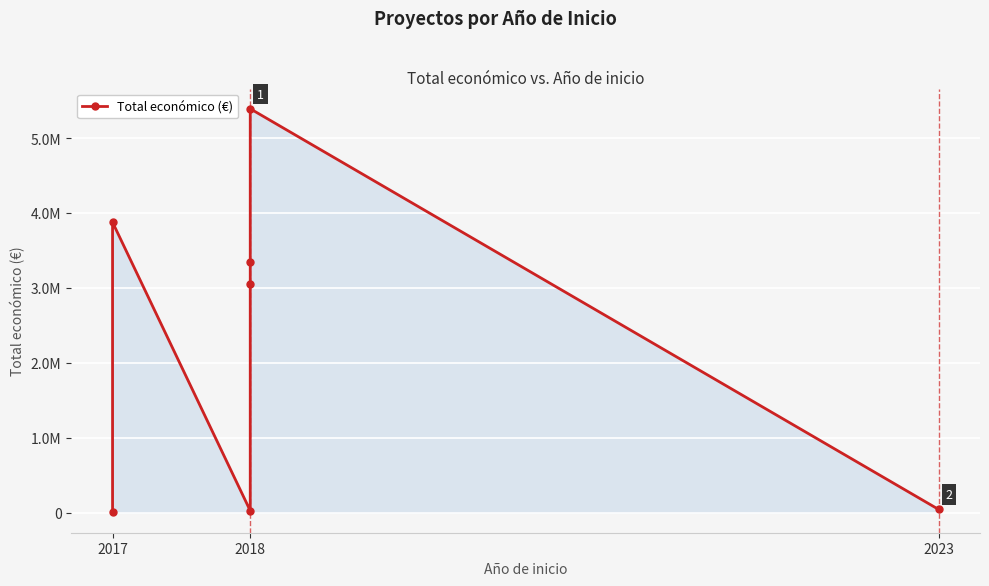

The value at 2023 is 40876. True or false?

True